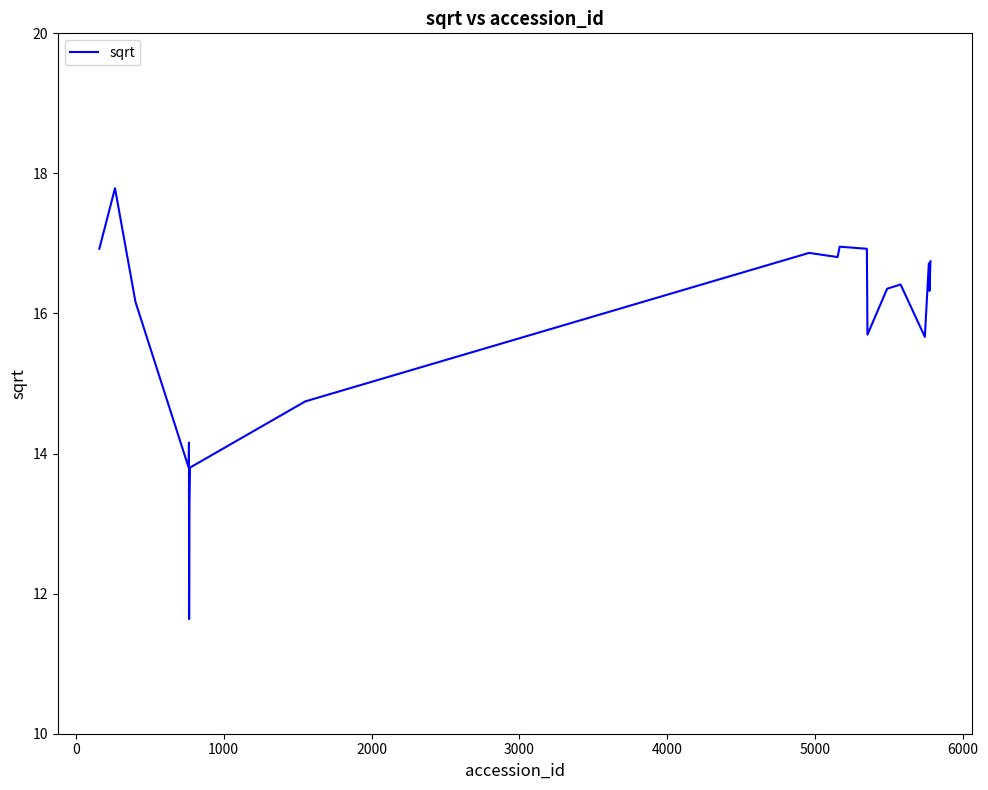

What is the maximum value shown in the chart?

17.8